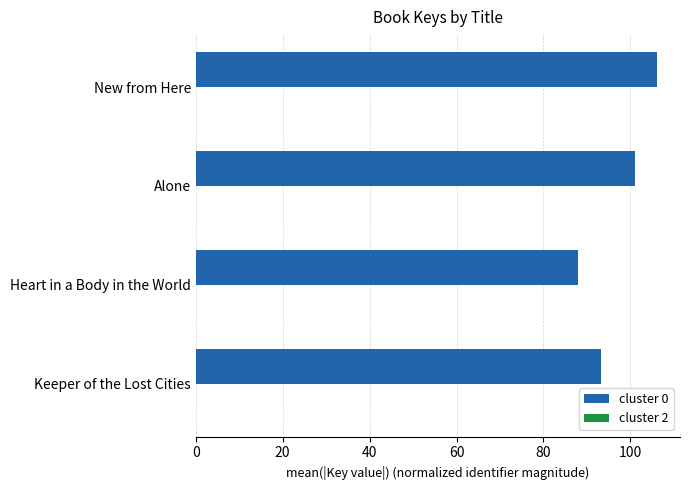

What is the greatest value displayed?

106.1